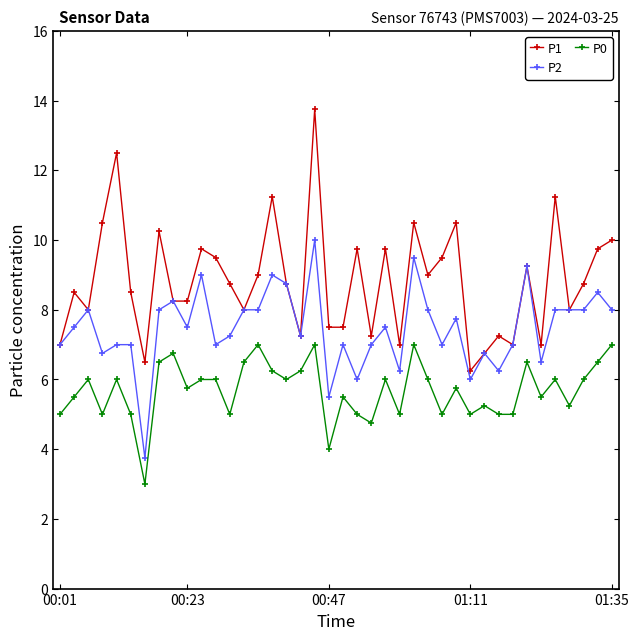

What is the value of the P2 point at the 1st from the left?

7.0